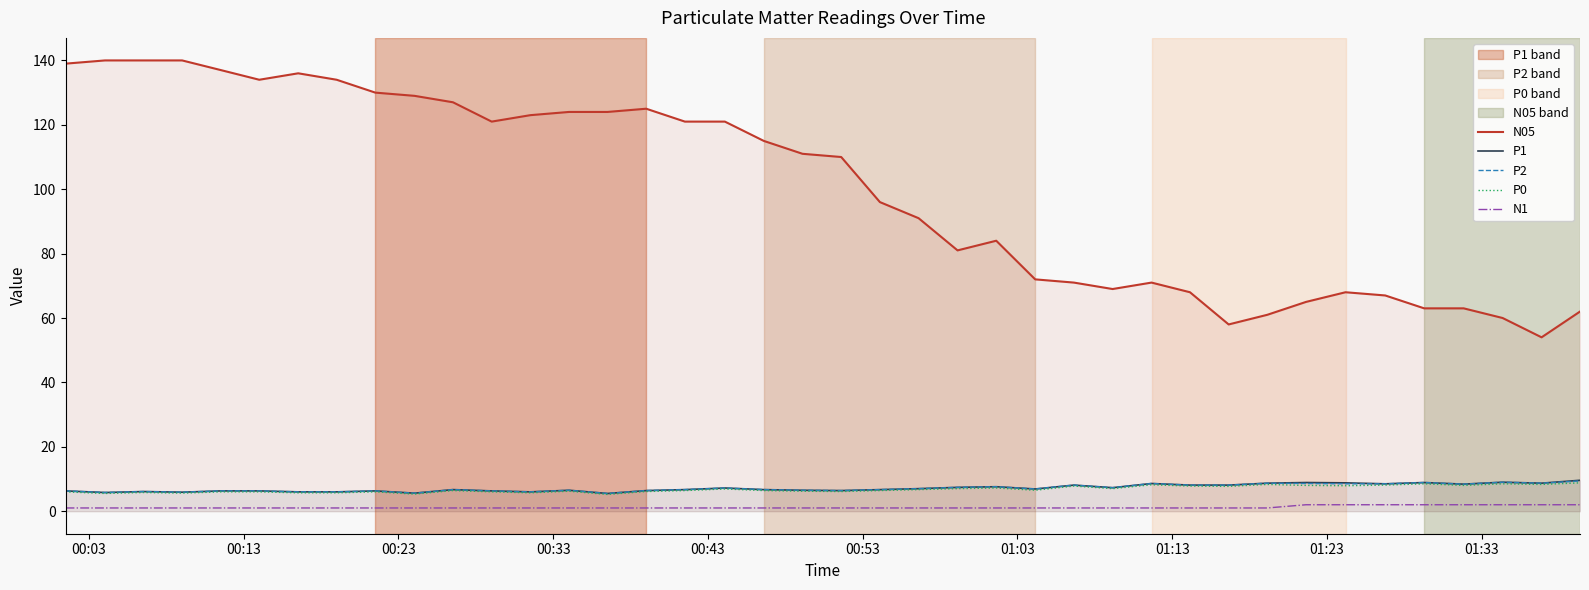

What is the maximum value for N05?

140.0